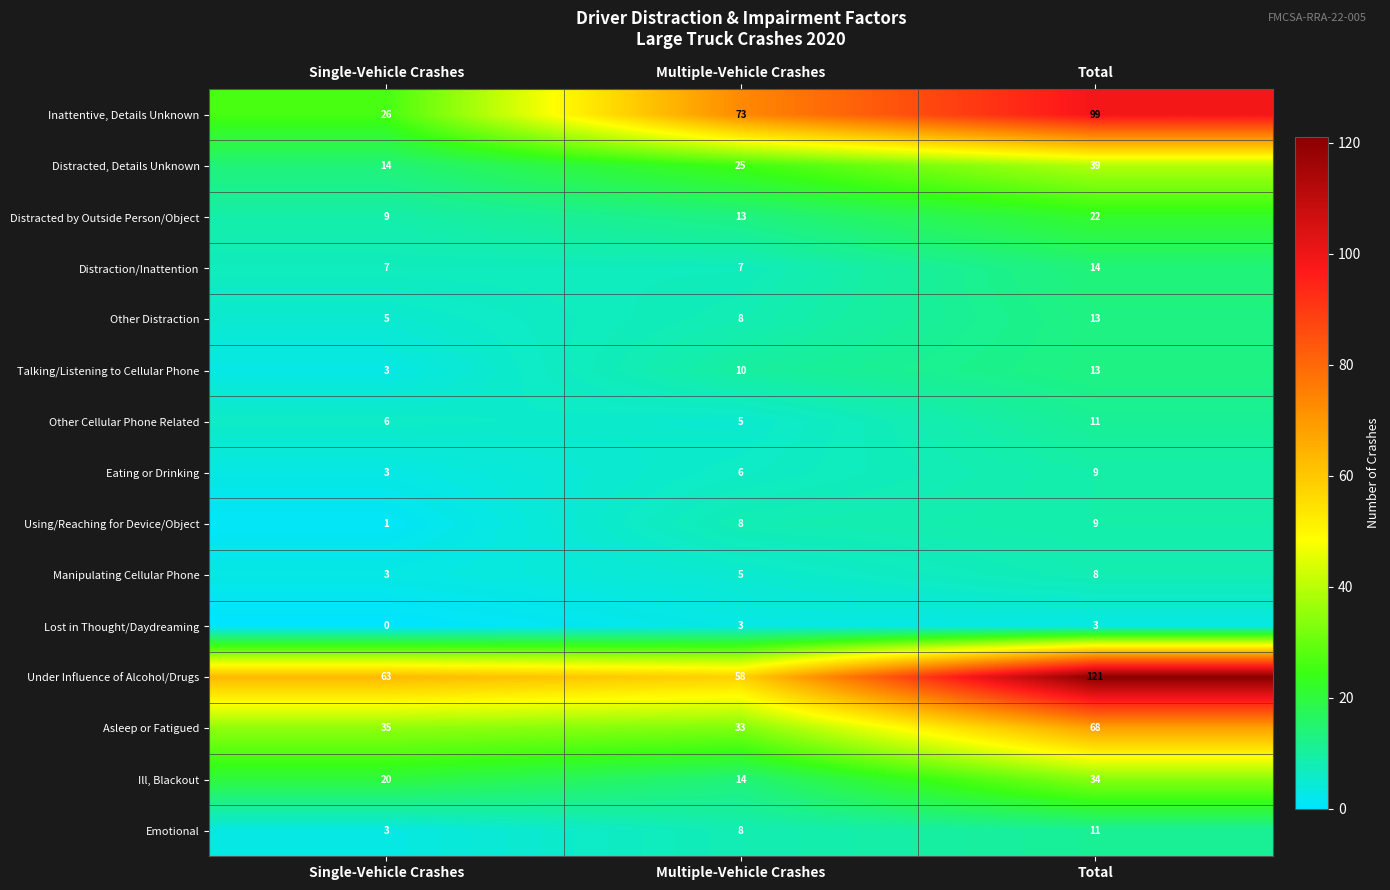

What is the difference between the highest and lowest values at Multiple-Vehicle Crashes?

70